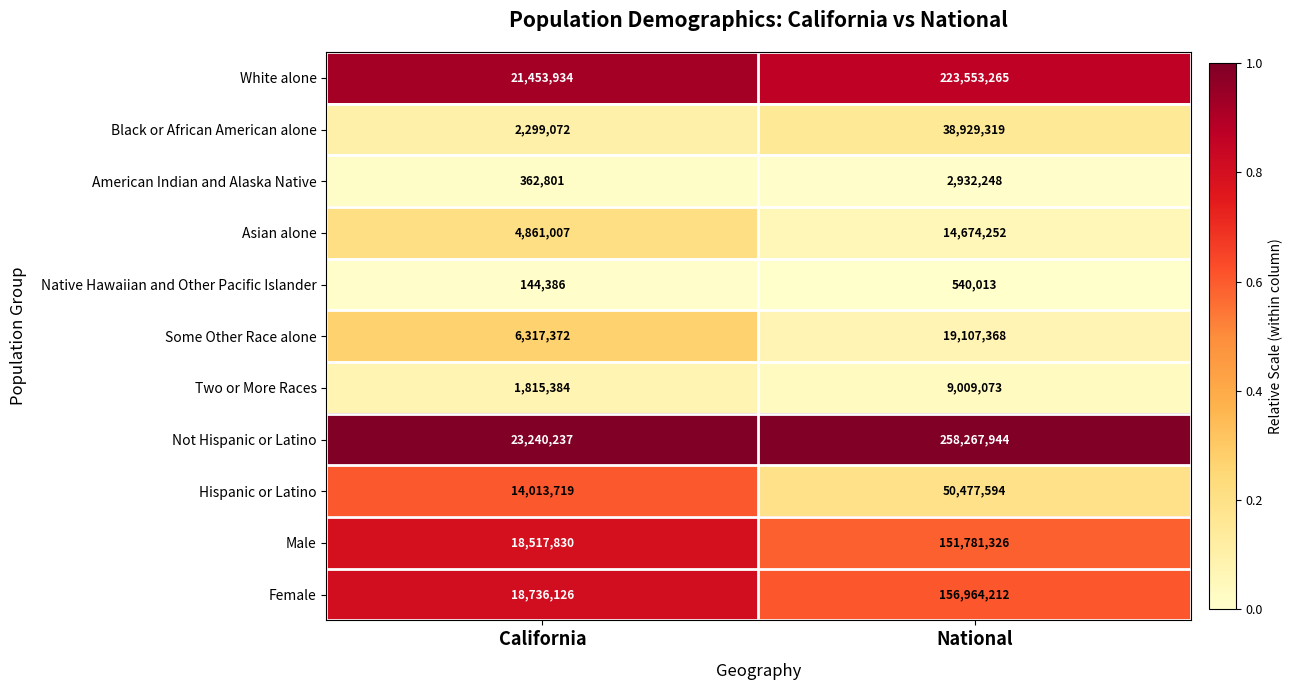

Rank the series by their maximum value, from lowest to highest.

Native Hawaiian and Other Pacific Islander, American Indian and Alaska Native, Two or More Races, Asian alone, Some Other Race alone, Black or African American alone, Hispanic or Latino, Male, Female, White alone, Not Hispanic or Latino